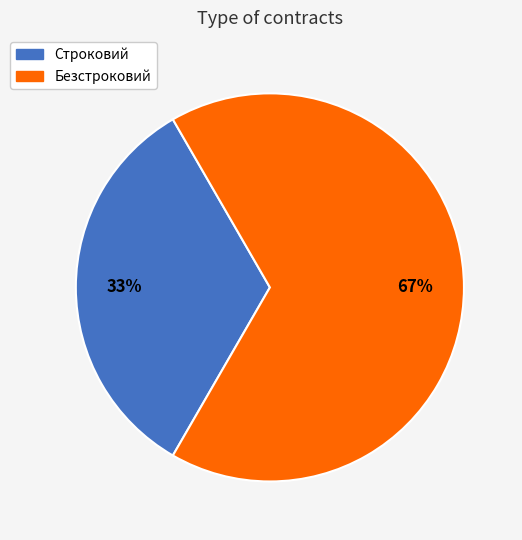

Which has a higher value, Строковий or Безстроковий?

Безстроковий